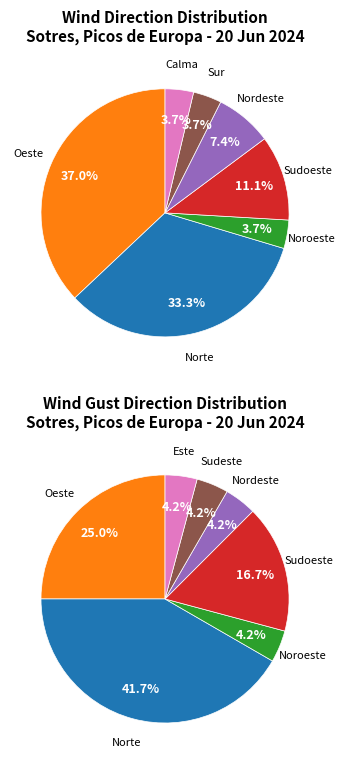

Between Sudoeste and Norte, which is larger?

Norte